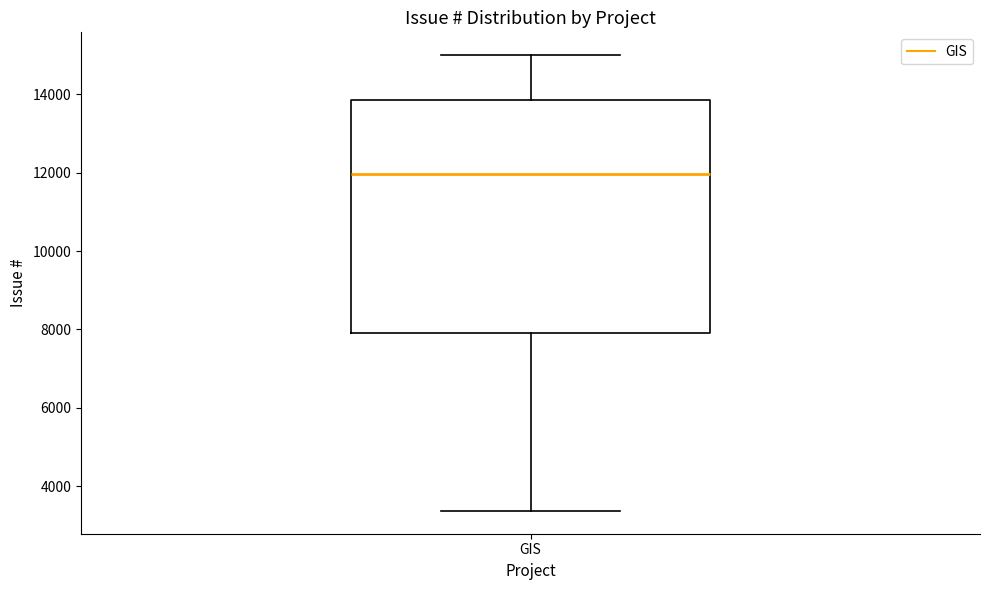

Read this box plot against the y-axis: the position of the median line, the range covered by the box, and the ends of both whiskers. The values are not printed on the chart, so give them approximately, as read against the axis.

median 12000, box 8000 to 13800, whiskers 3400 to 15000